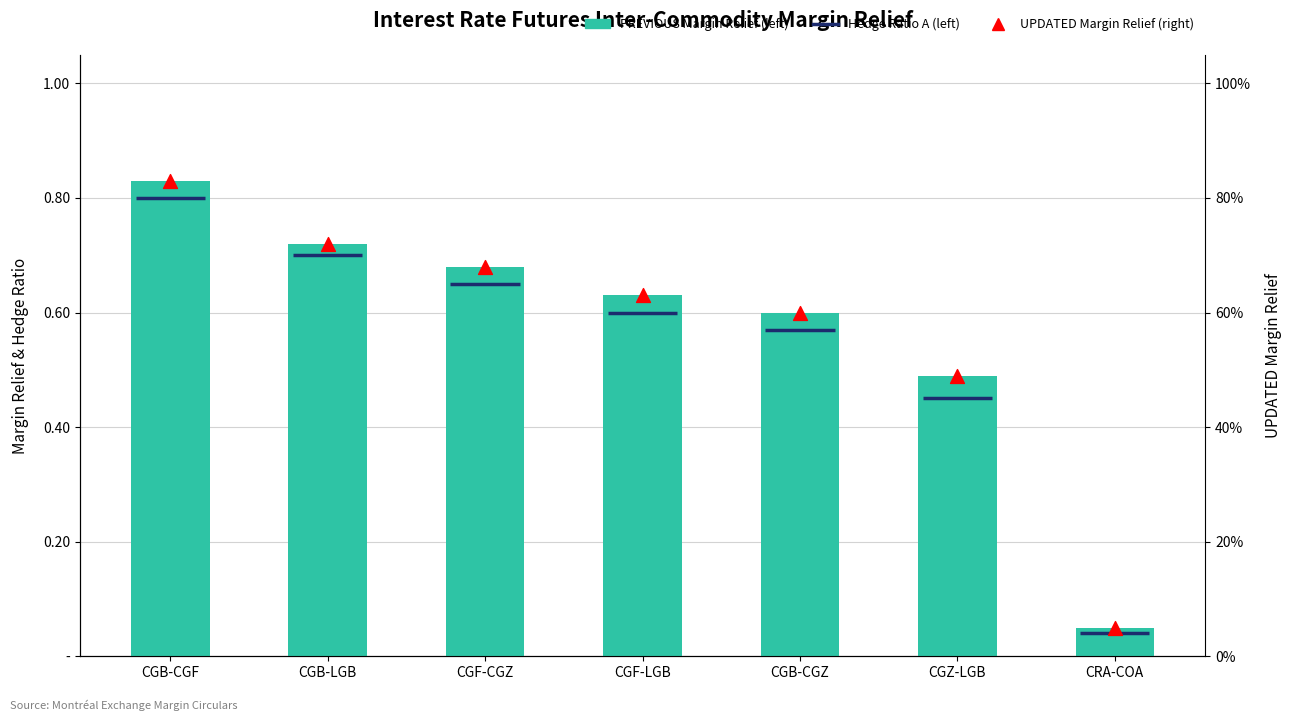

Is the value of UPDATED Margin Relief (right) at CGF-LGB greater than the value of PREVIOUS Margin Relief (left) at CRA-COA?

Yes